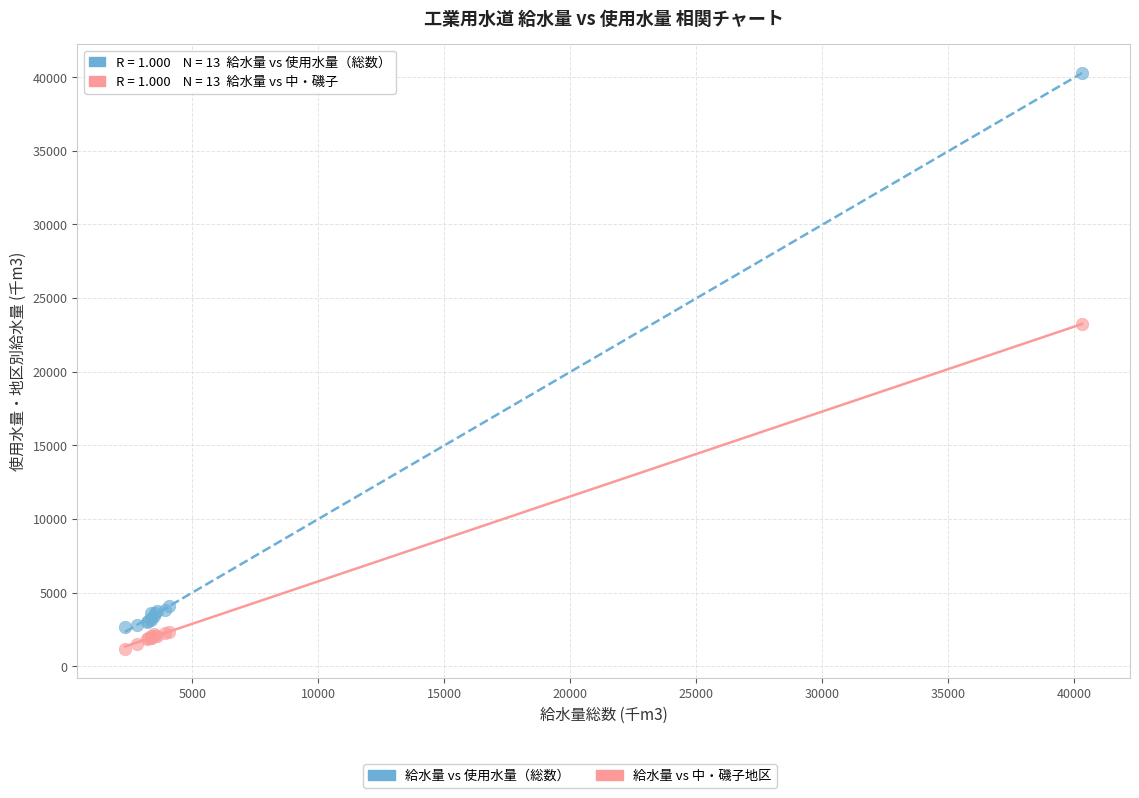

Across all series, what Y value is closest to 20714?

23235.8